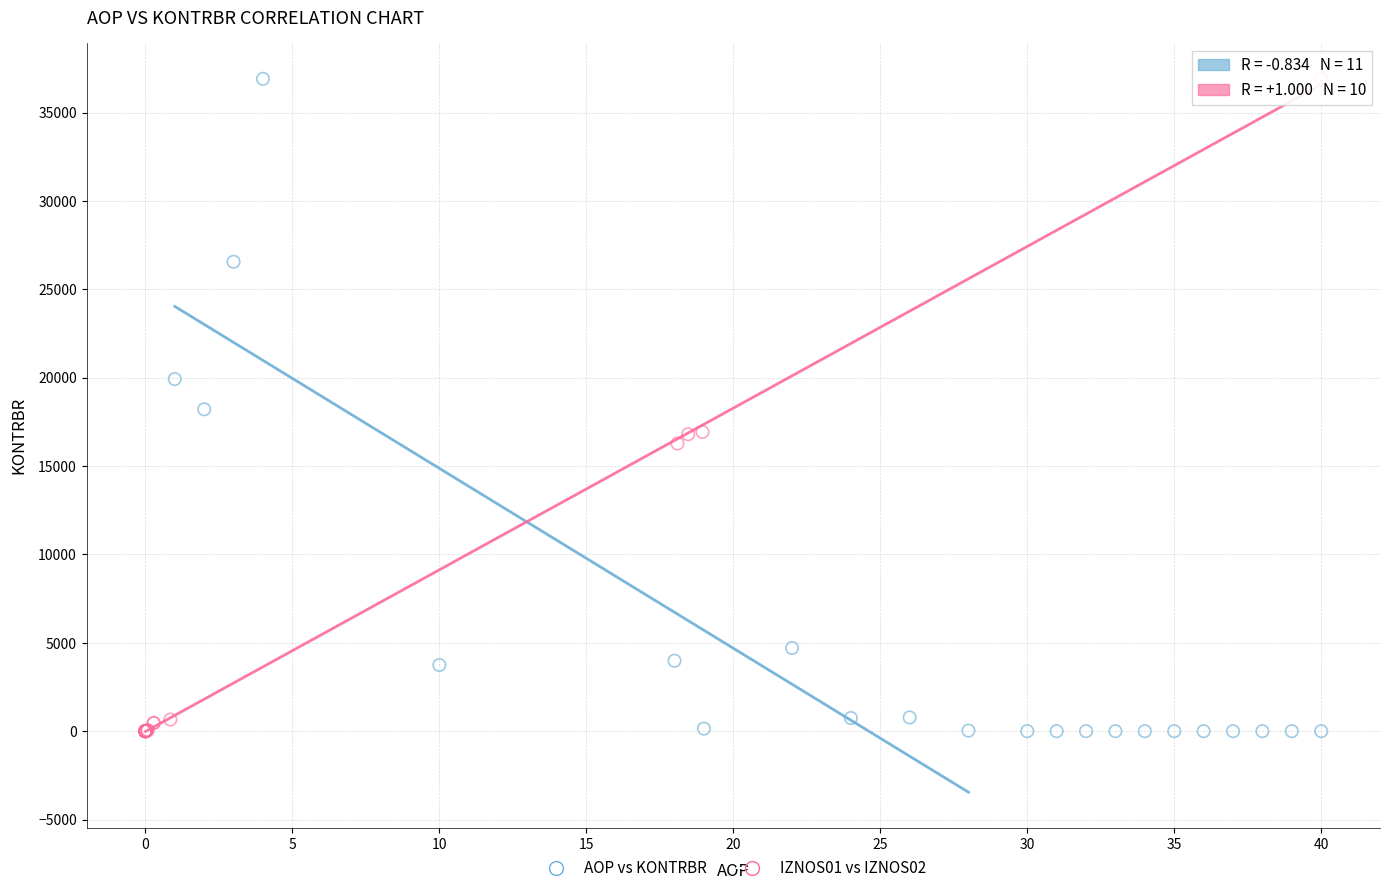

What are all the series names shown in the legend?

AOP vs KONTRBR, IZNOS01 vs IZNOS02